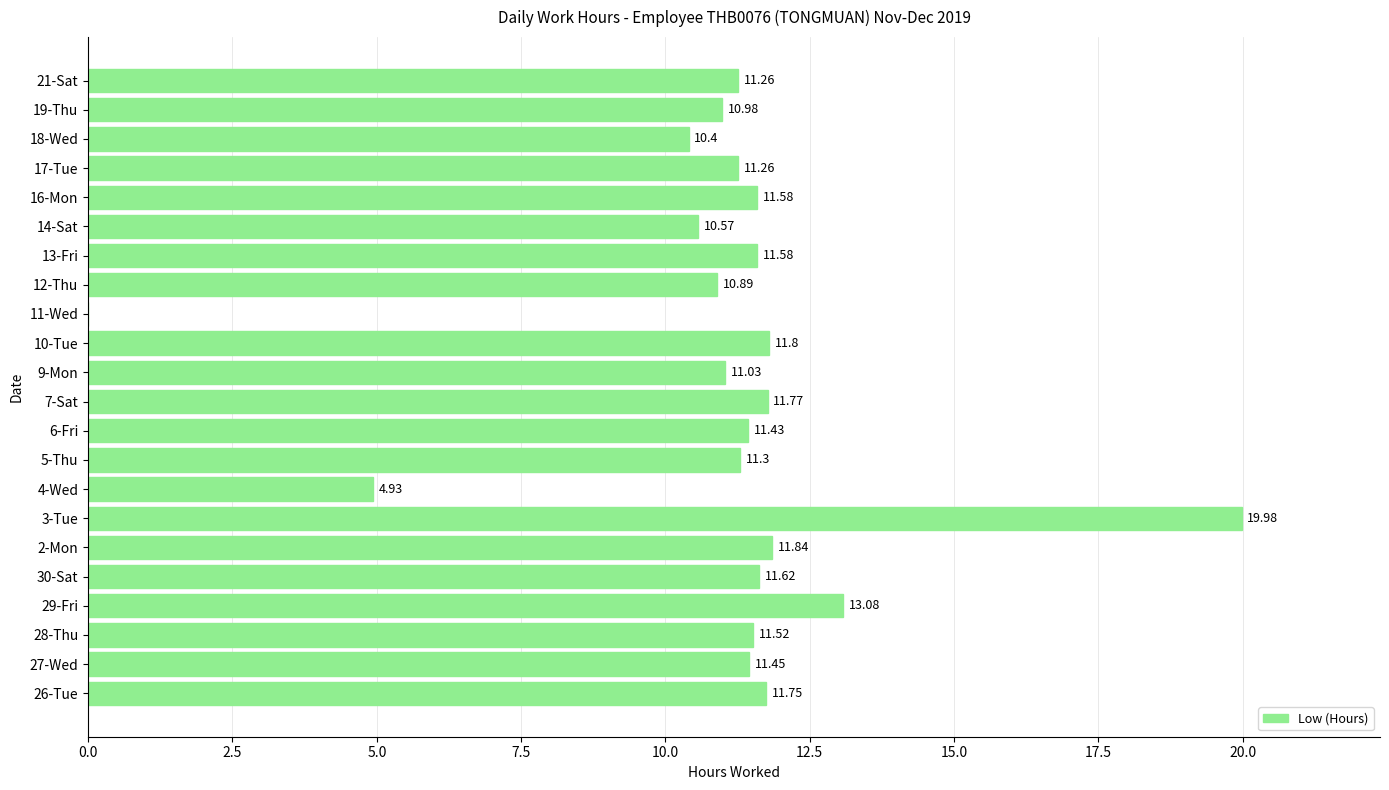

What is the sum of all values?

242.0